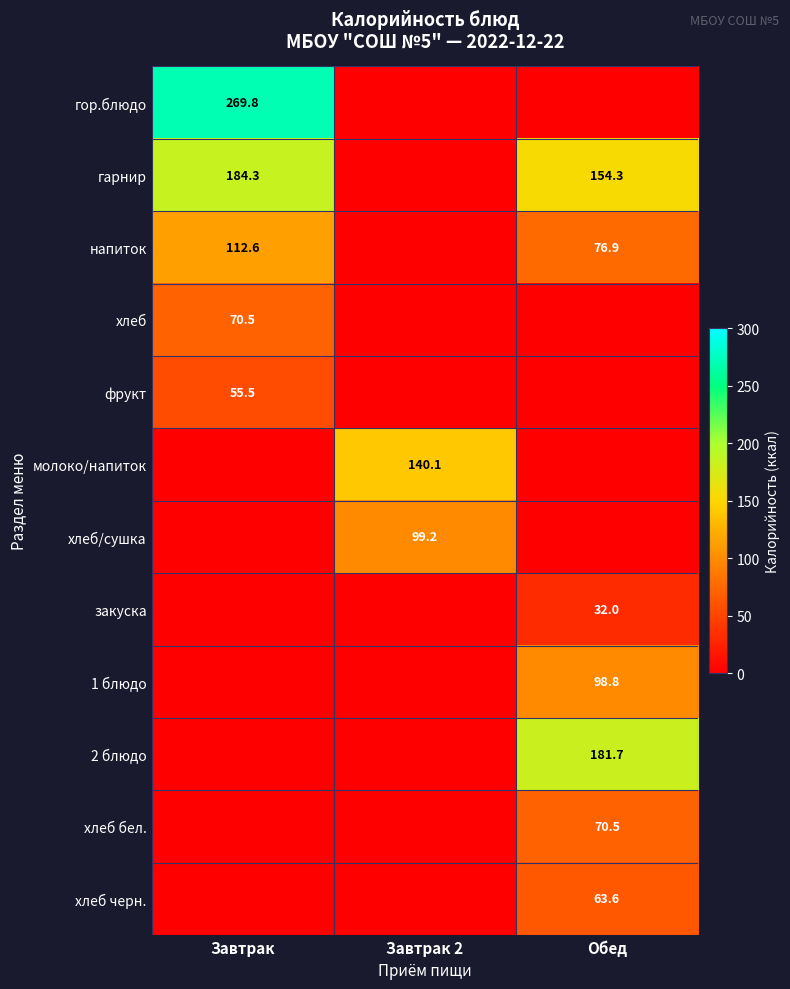

Is it true that гарнир equals 154.3 at Обед?

True